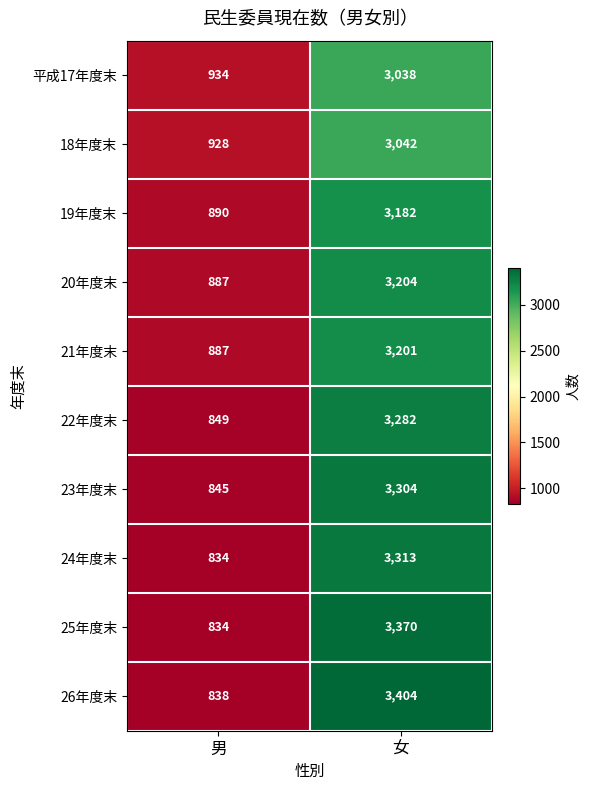

What is the difference between the maximum and minimum values in the 平成17年度末 series?

2104